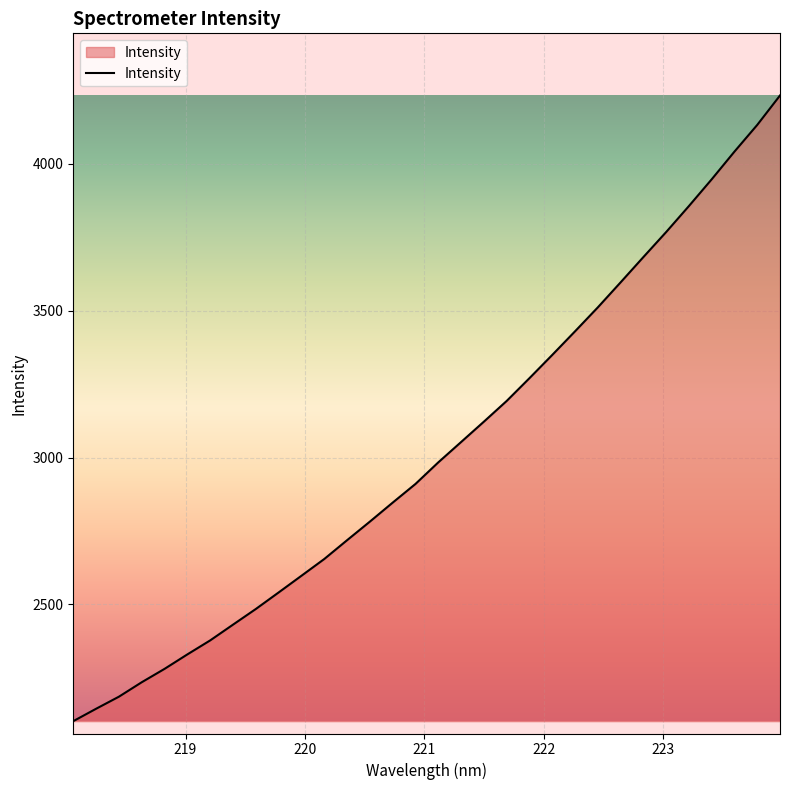

What is the difference between the maximum and minimum values?

2130.8